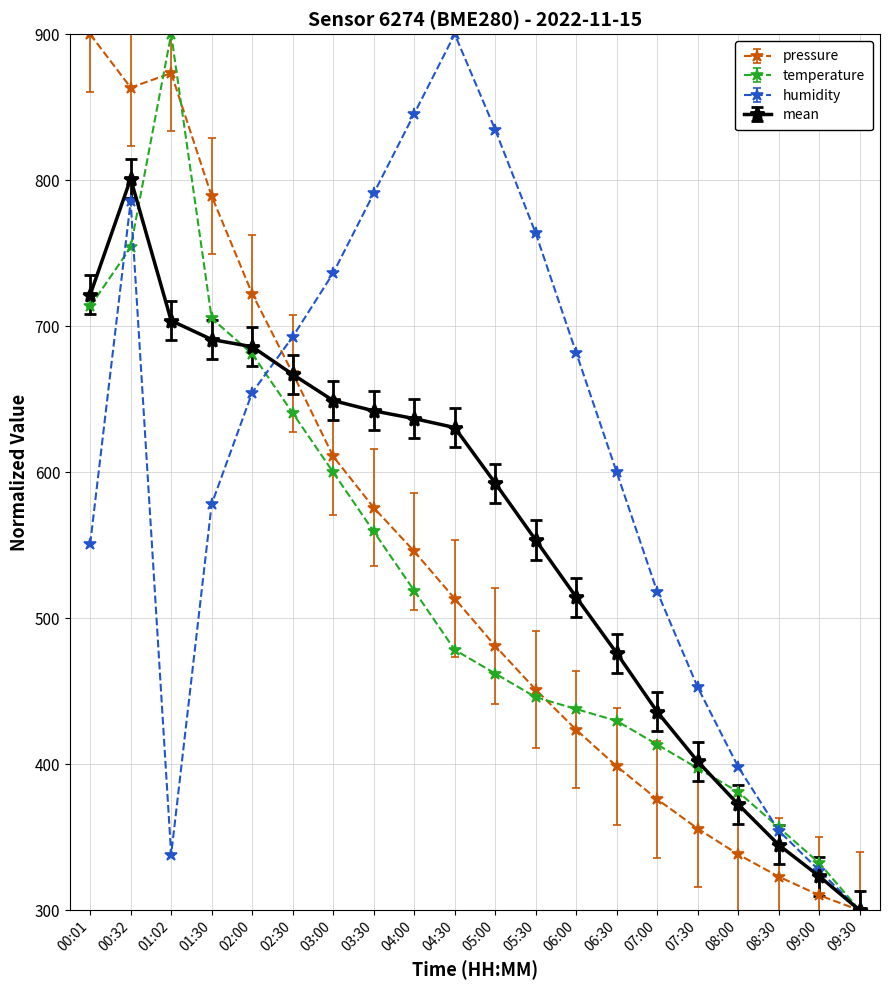

What is the difference between the highest and lowest values at 09:00?

22.1